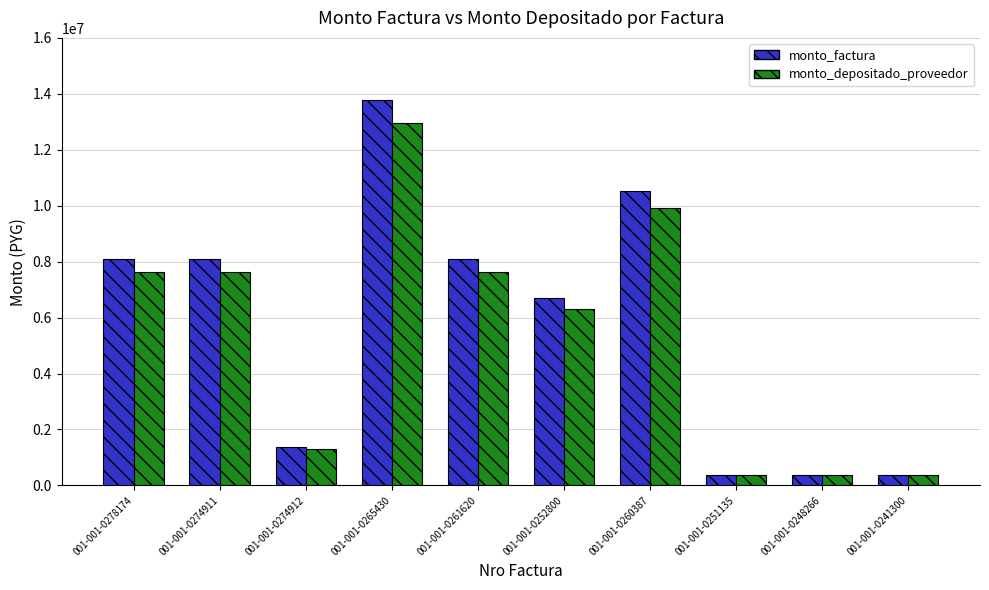

Rank the series by their maximum value, from highest to lowest.

monto_factura, monto_depositado_proveedor